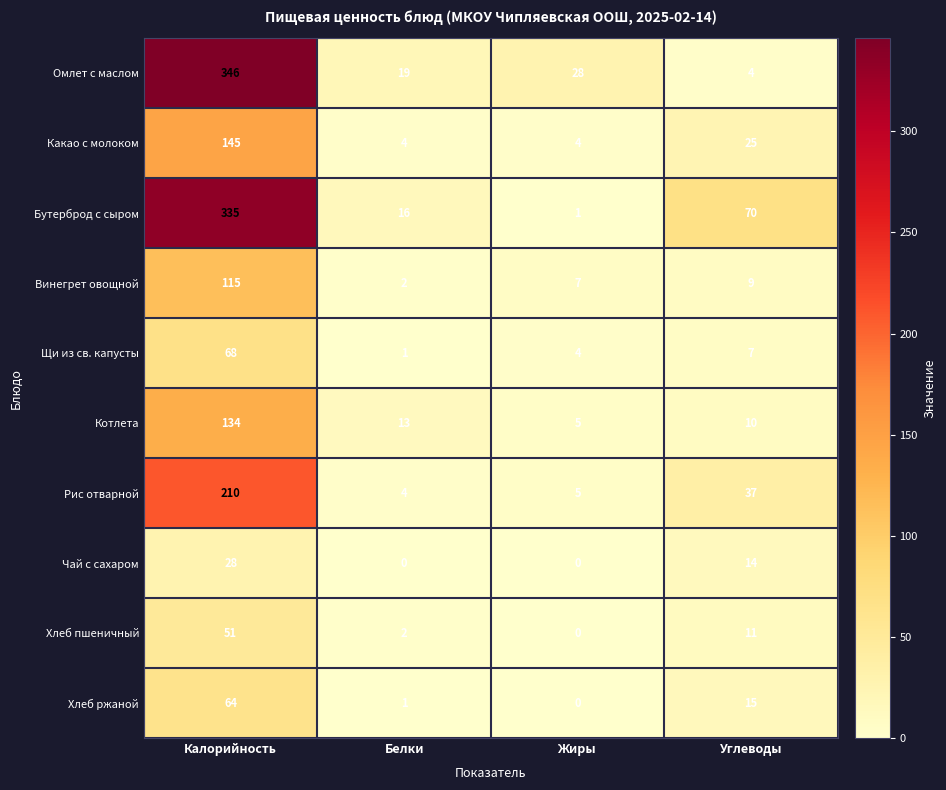

What is the sum of all Какао с молоком values?

178